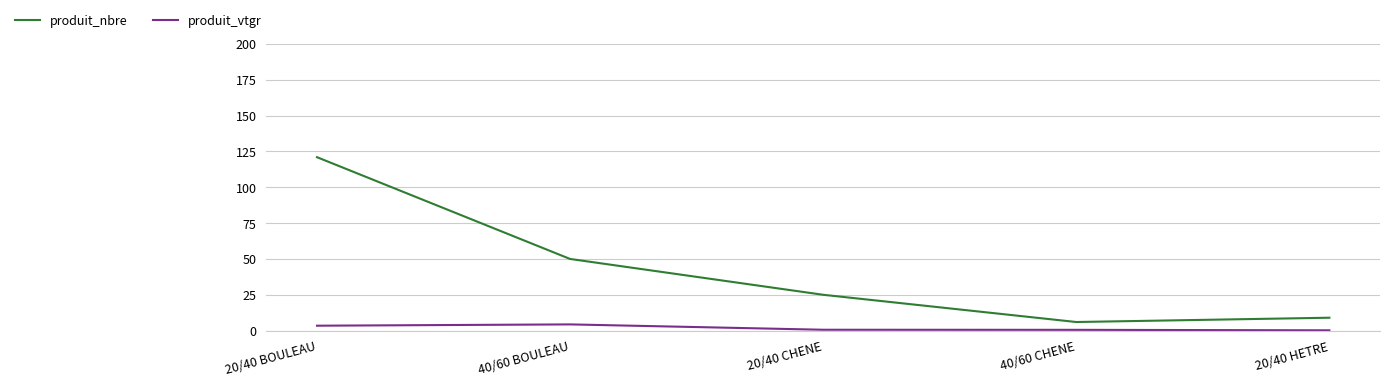

What is the smallest value displayed?

0.2